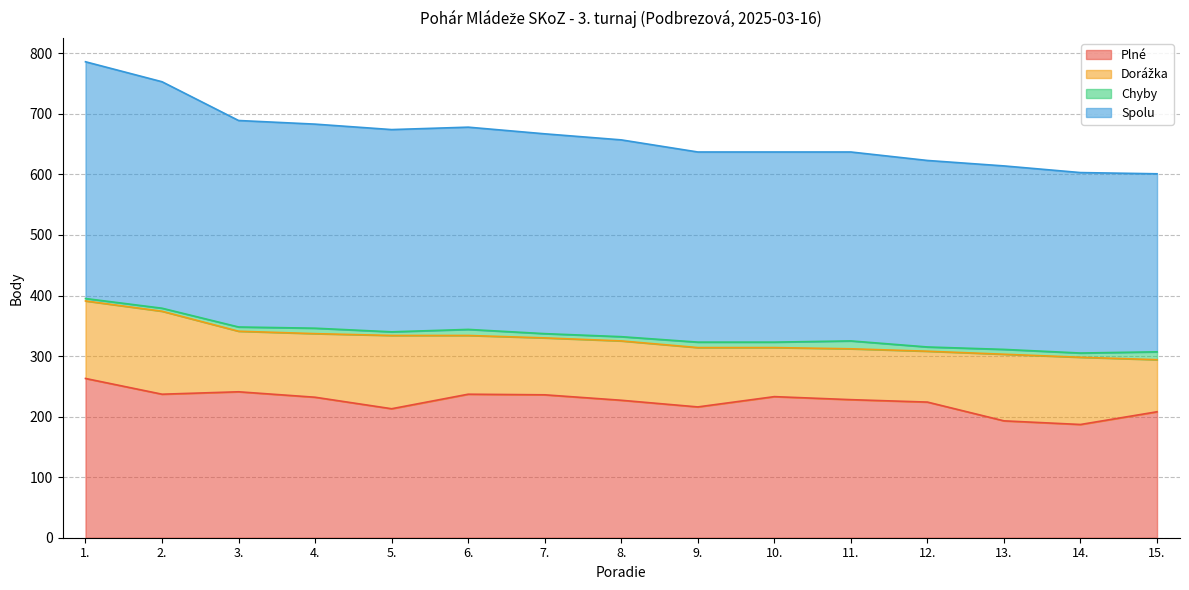

What is the average value of the Plné series?

225